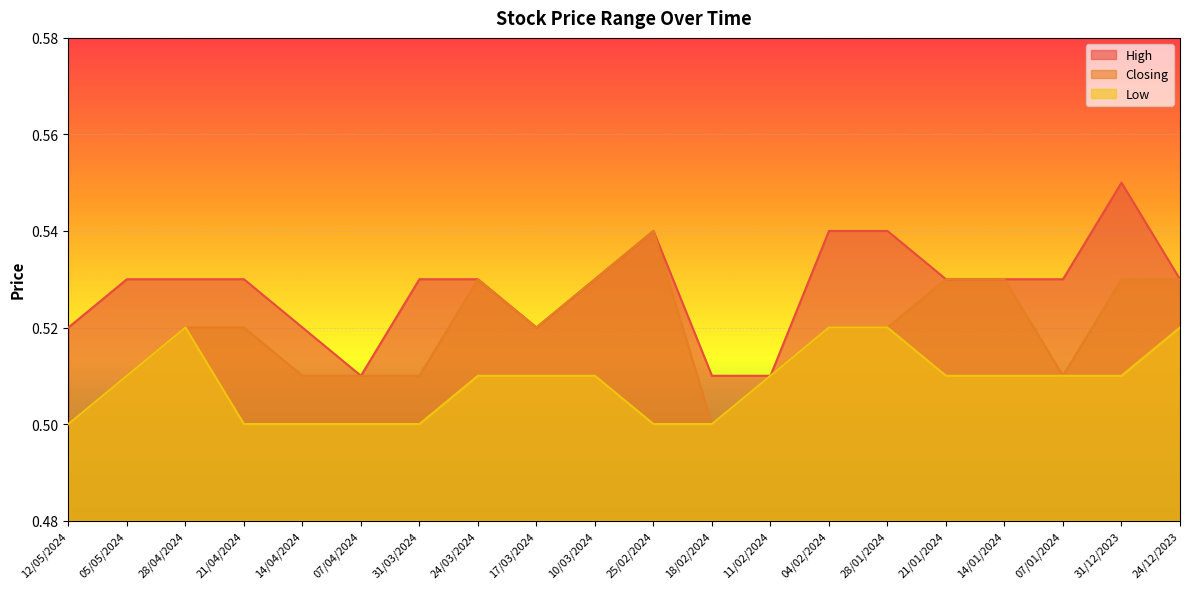

What position from the left is 07/04/2024?

6